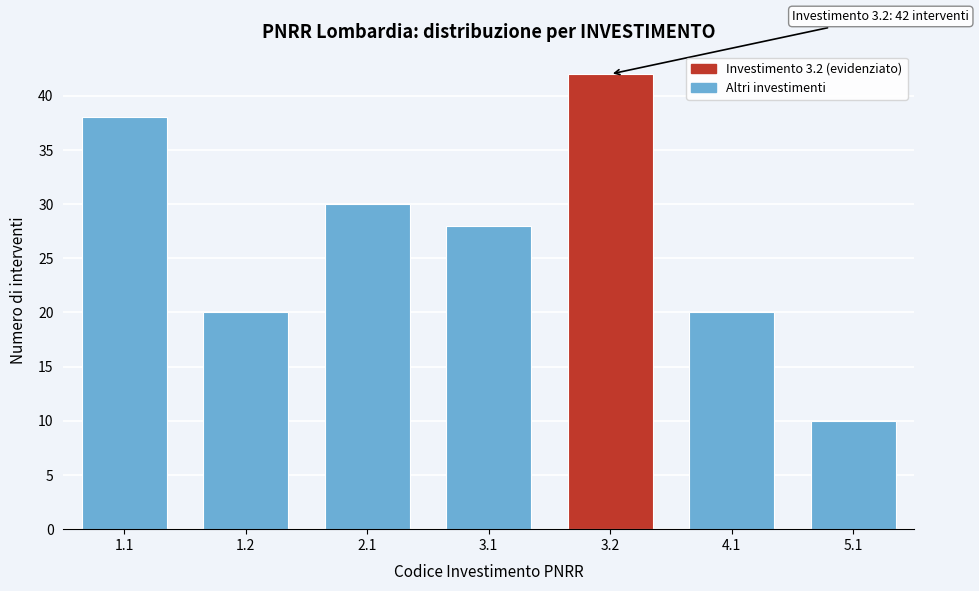

Reading left to right, what are all the values shown in this chart?

1.1=38	1.2=20	2.1=30	3.1=28	3.2=42	4.1=20	5.1=10